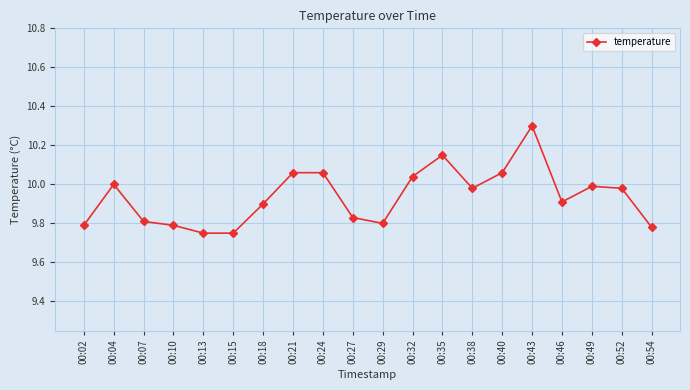

The value at 00:54 is 2.2. True or false?

False